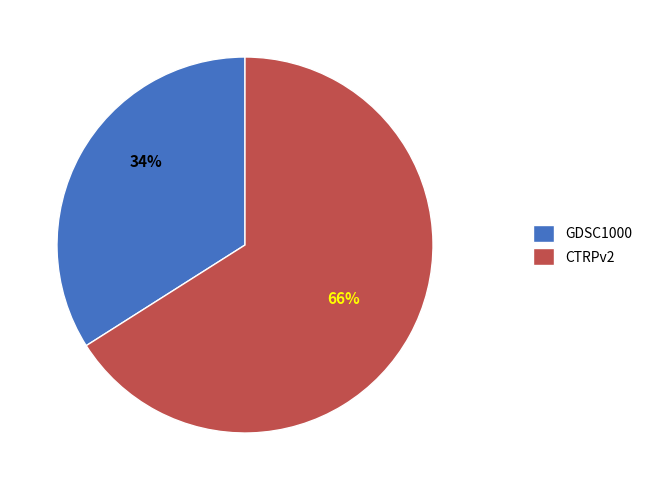

Which category has the biggest portion of the pie?

CTRPv2